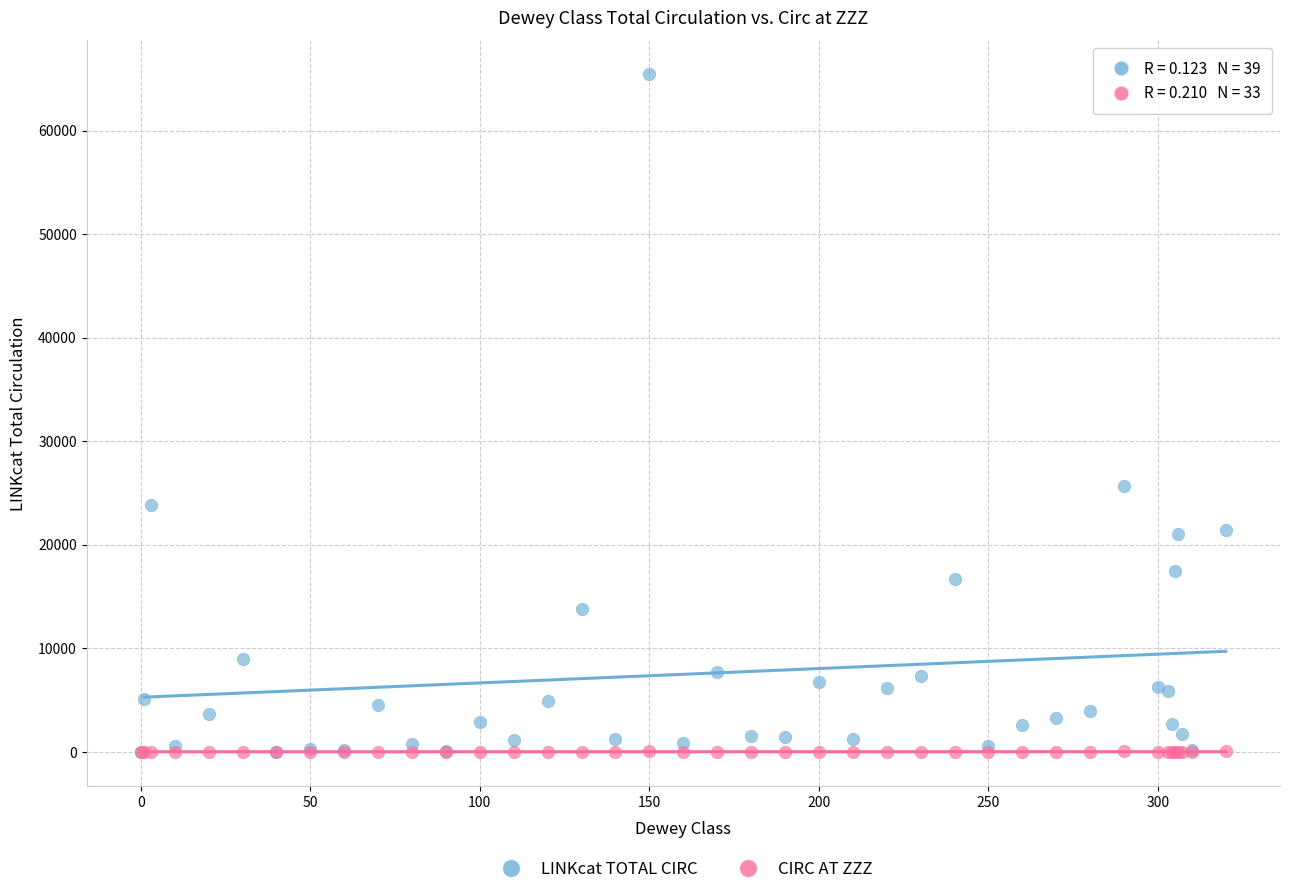

Across all series, what Y value is closest to 32725?

25642